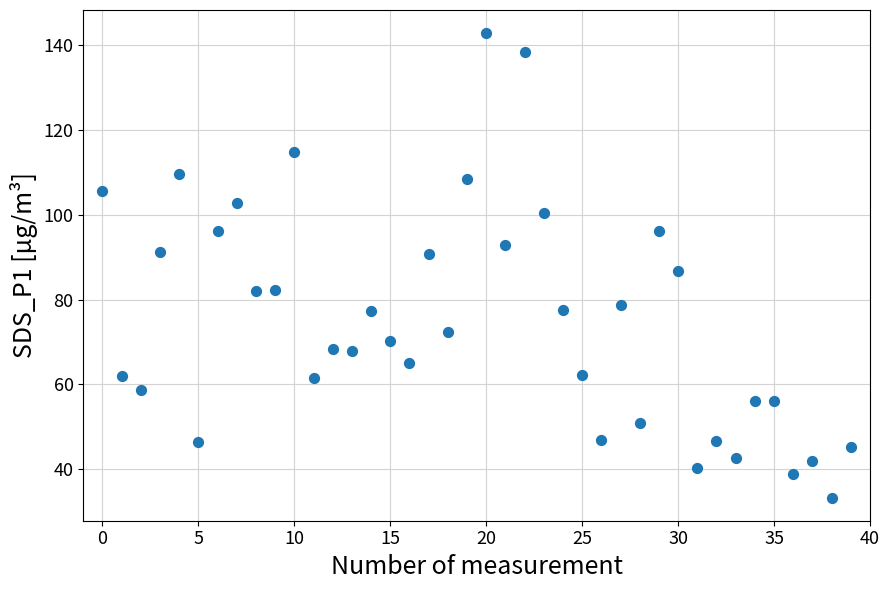

What Y value in the scatter plot is closest to 88?

86.8